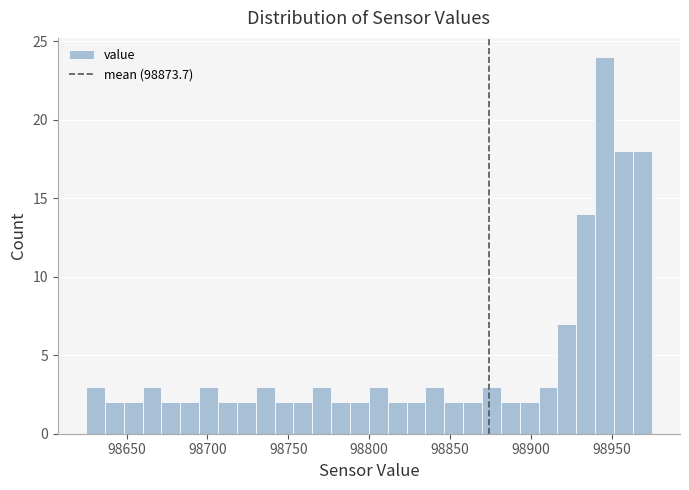

Read against the x-axis, roughly where is the centre of the tallest bar?

98945